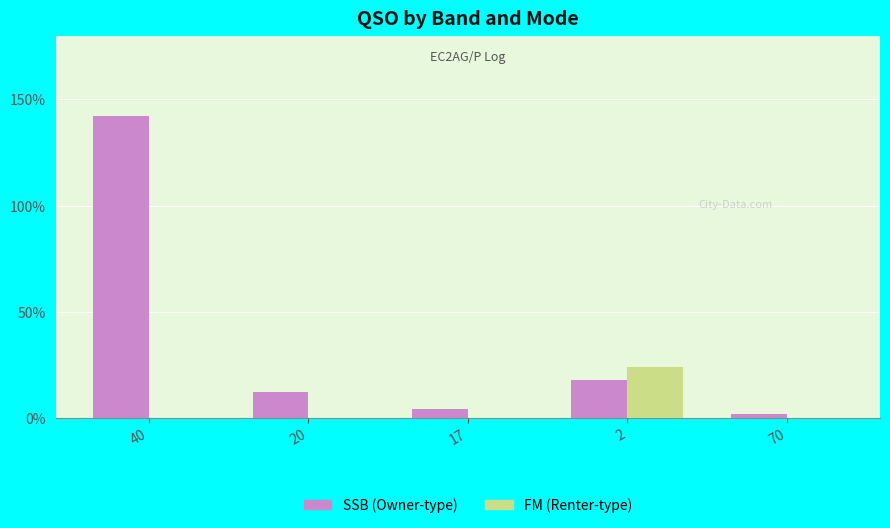

What is the sum of all SSB (Owner-type) values?

178